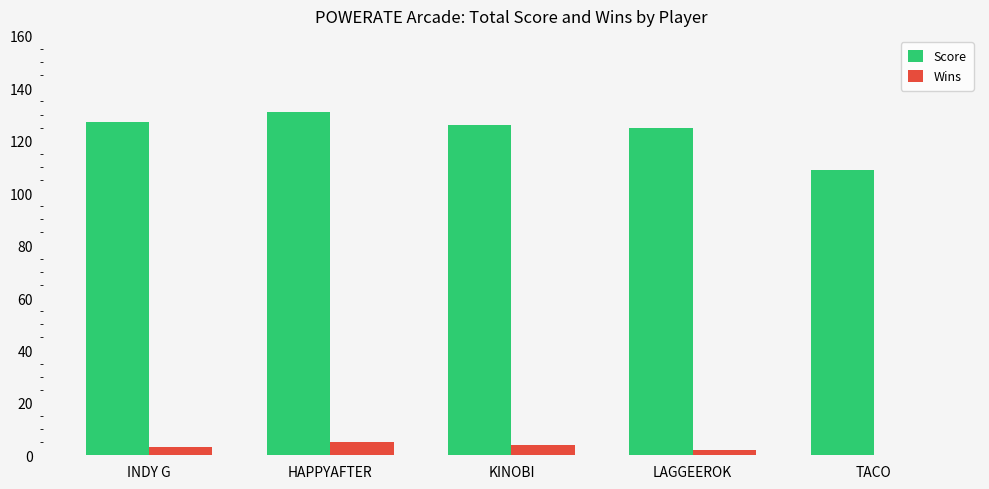

Read the Wins value at KINOBI.

4